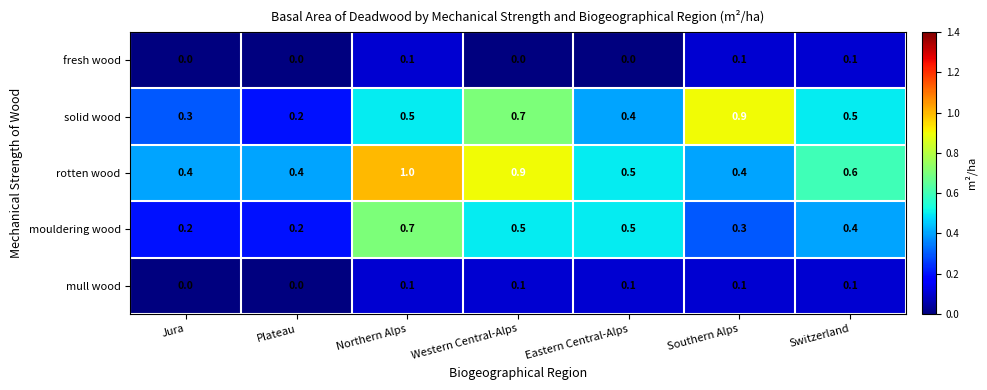

Between Western Central-Alps and Southern Alps, which series saw the biggest shift?

rotten wood